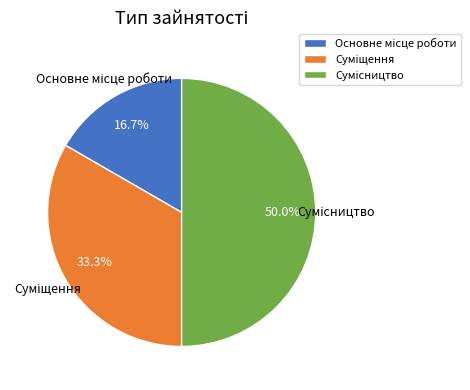

Which slice is the largest?

Сумісництво